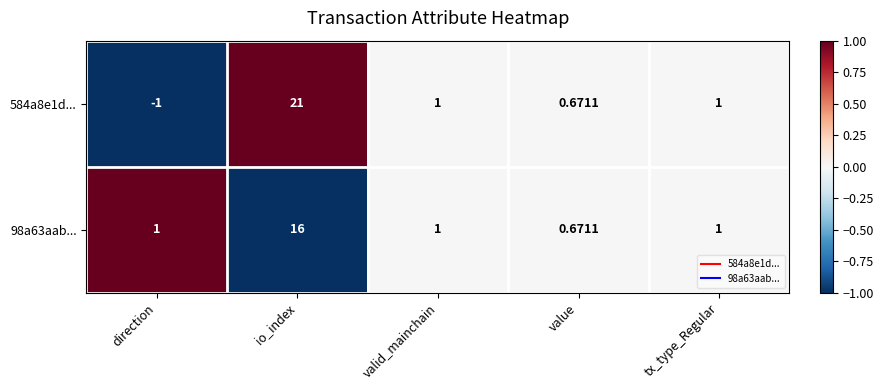

How many distinct data groups are displayed?

2